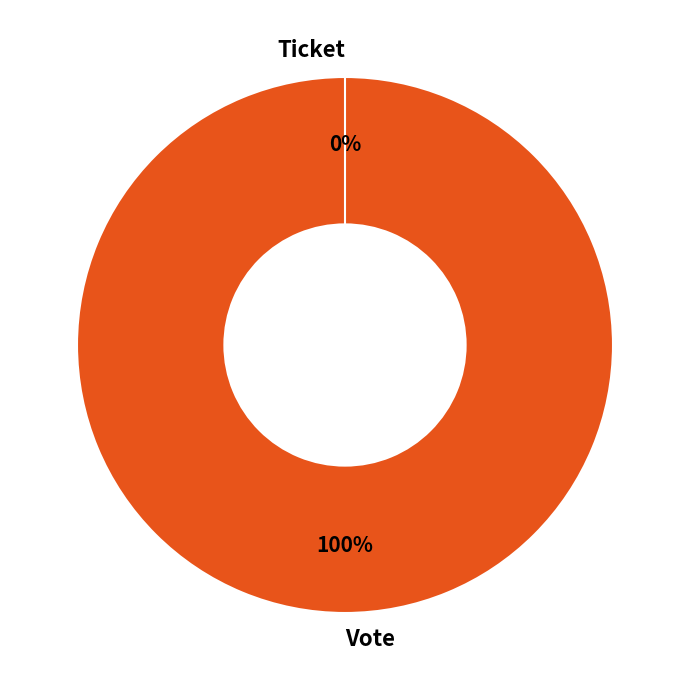

Is there a majority slice in this chart?

Yes